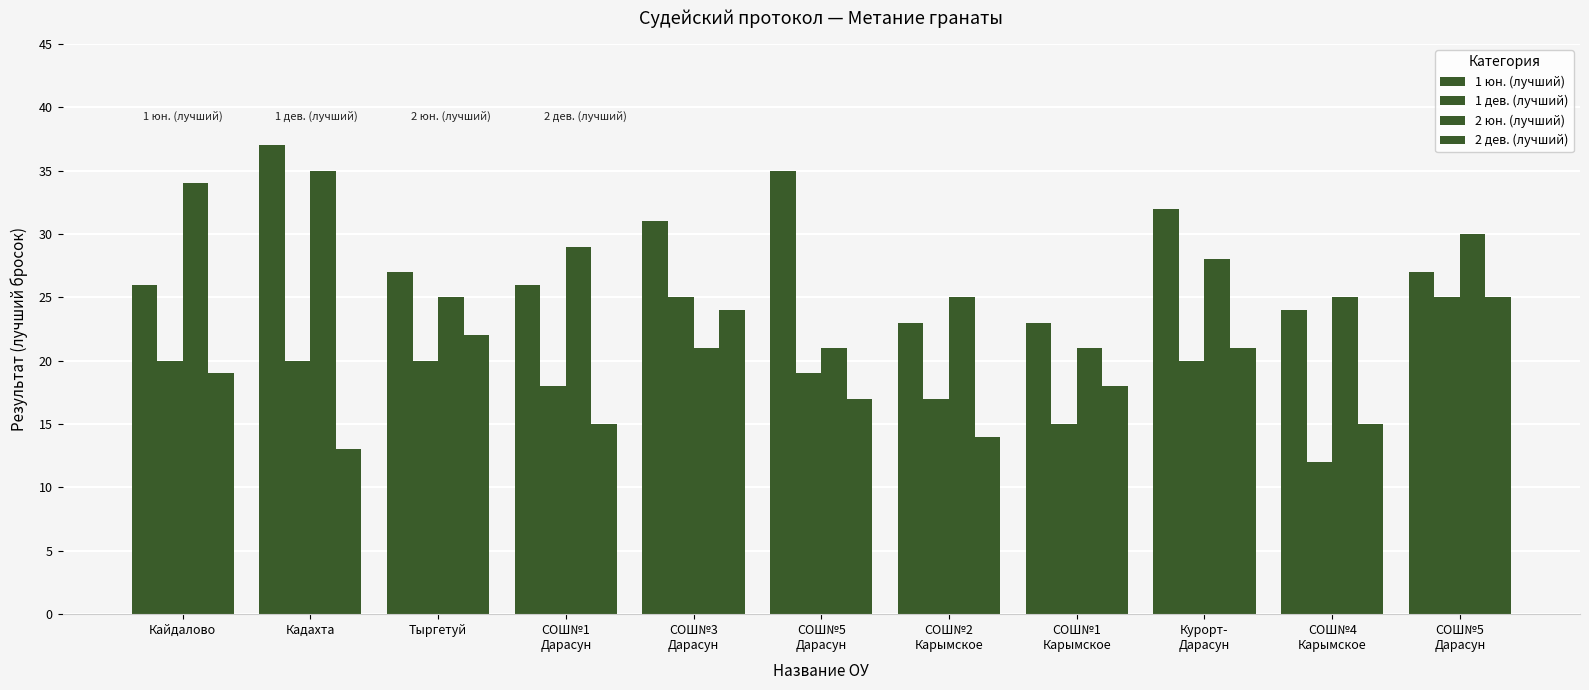

At which category is the sum across all series the highest?

СОШ№5
Дарасун